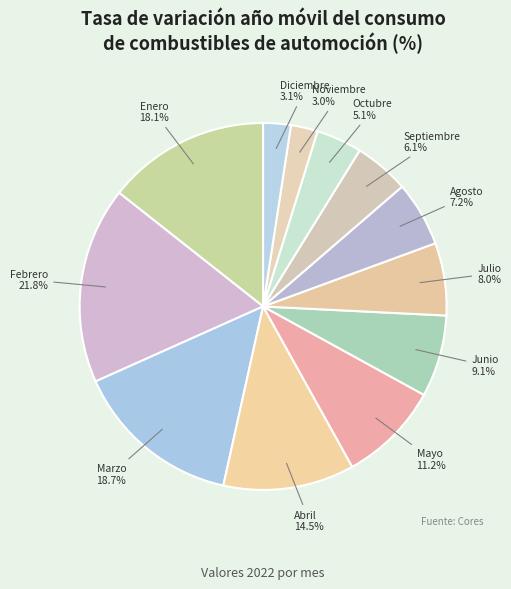

How many slices are in this pie chart?

12